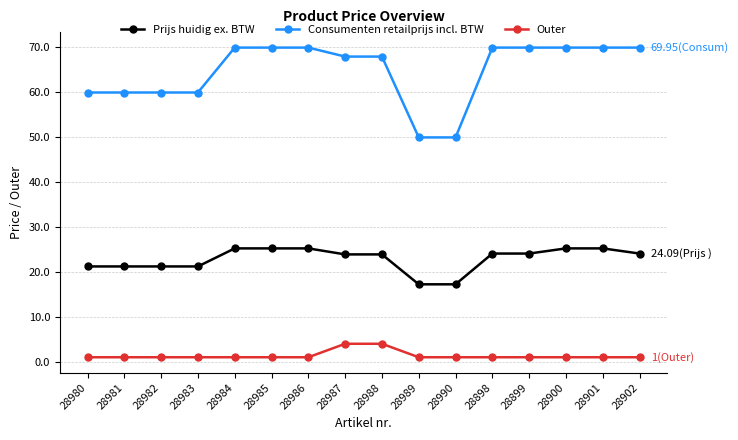

What position from the right is 28985?

11